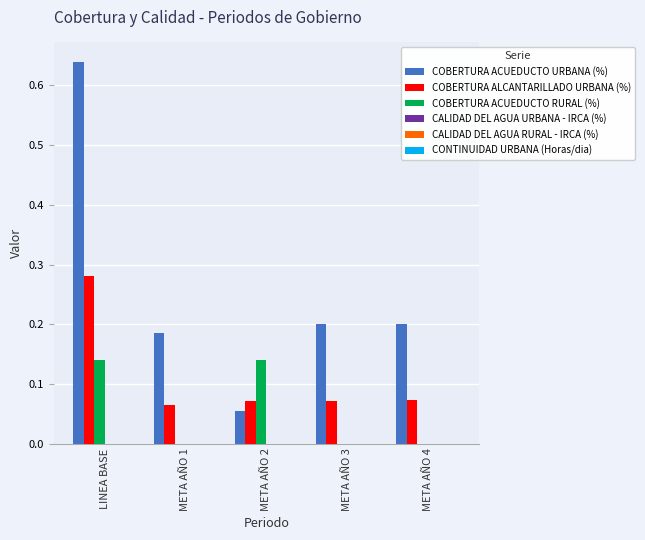

At which category does the chart reach its peak across all series?

LINEA BASE